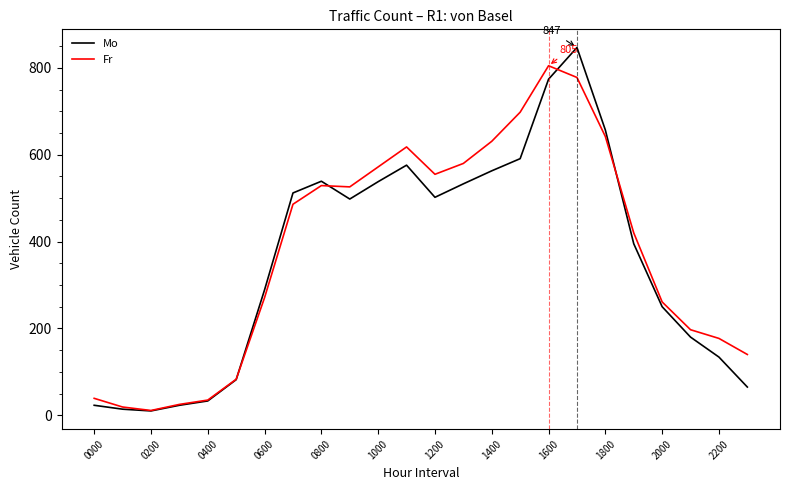

How many lines are shown in the chart?

2